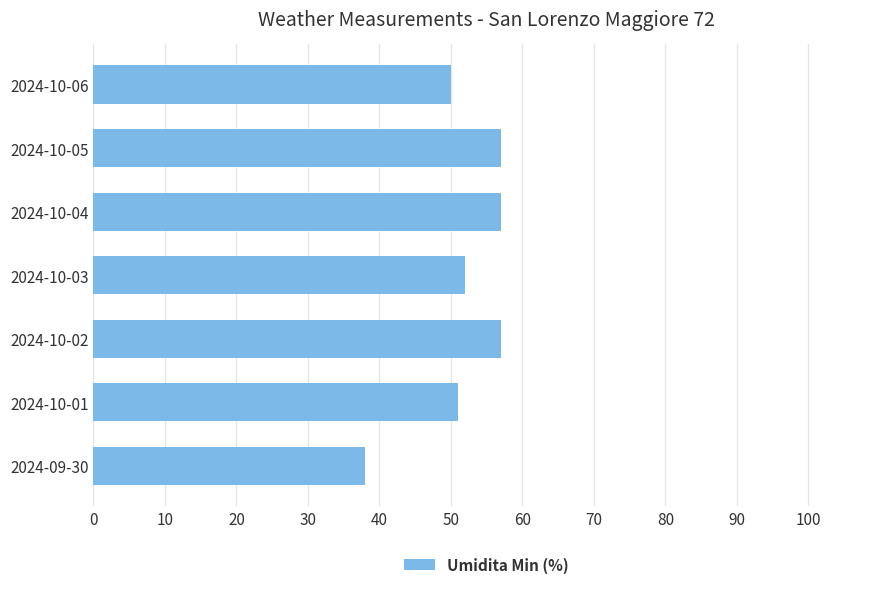

Approximately how many times larger is the value at 2024-09-30 compared to 2024-10-06?

0.8